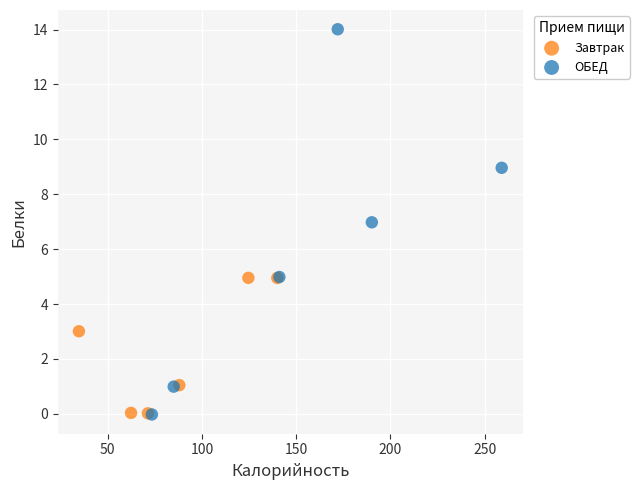

What are all the series names shown in the legend?

Завтрак, ОБЕД